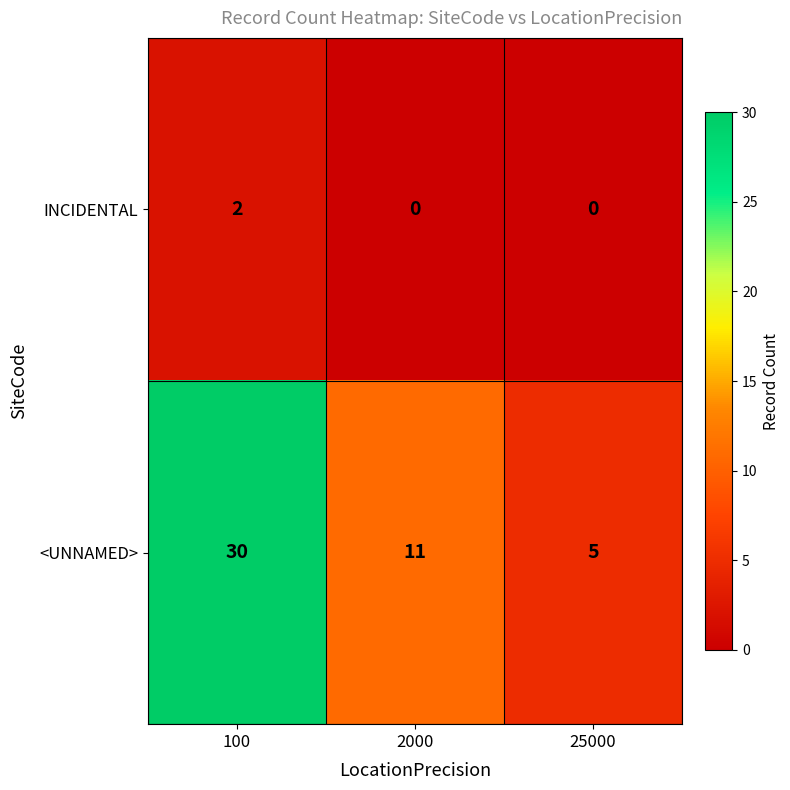

Between 2000 and 25000, which series saw the biggest shift?

<UNNAMED>